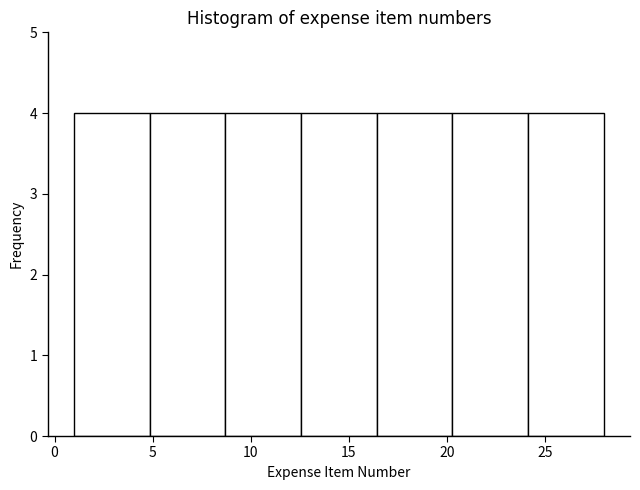

Reading left to right, list every bar in this chart as the range it spans on the x-axis followed by its height. Neither the bar edges nor the heights are printed on the chart, so give them approximately, as read against the axes.

1.0 to 5.0: 4
5.0 to 8.5: 4
8.5 to 12.5: 4
12.5 to 16.5: 4
16.5 to 20.5: 4
20.5 to 24.0: 4
24.0 to 28.0: 4